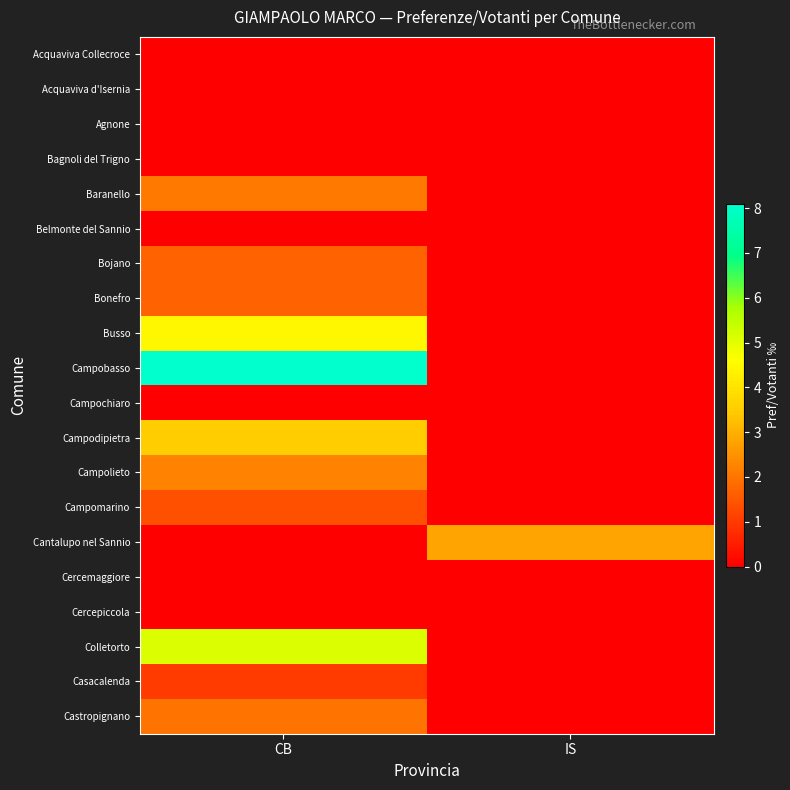

Which category has the highest value across all series?

CB